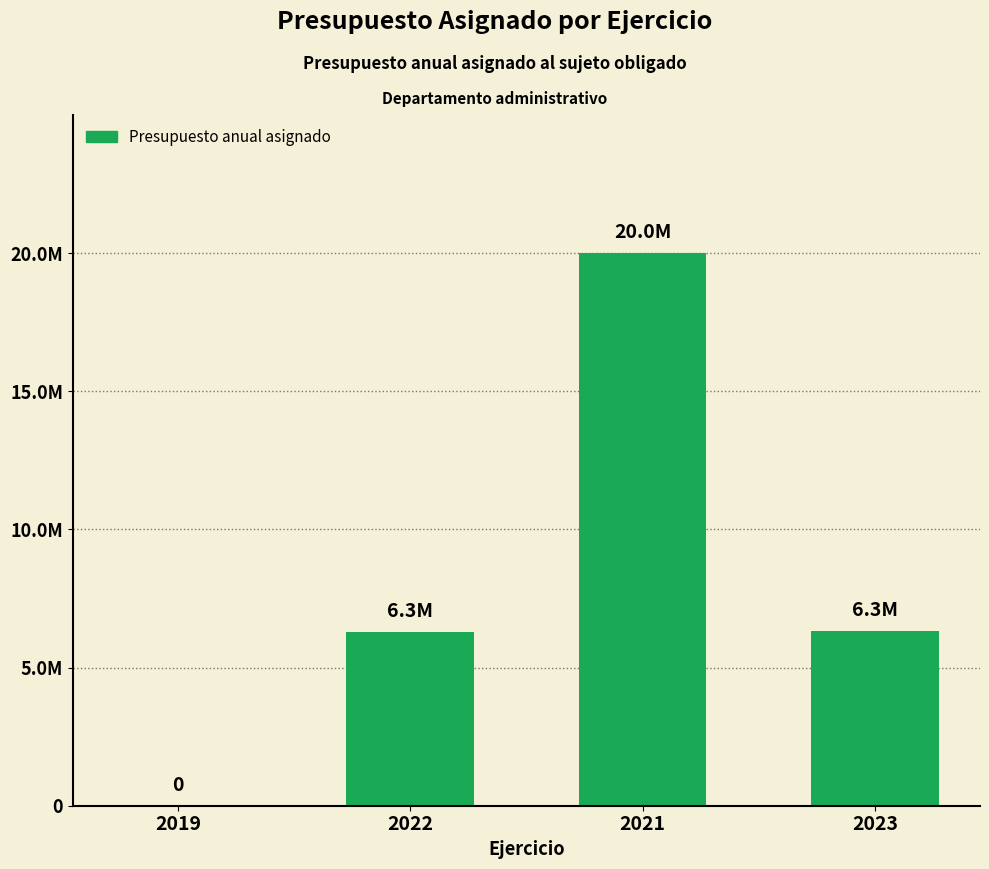

At which category does the chart reach its minimum across all series?

2019